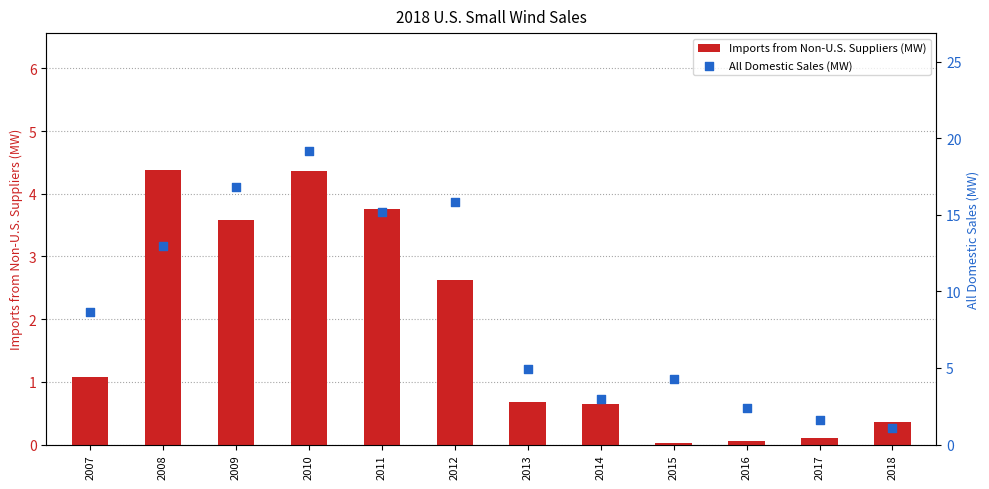

At how many categories does at least one series exceed 2?

10